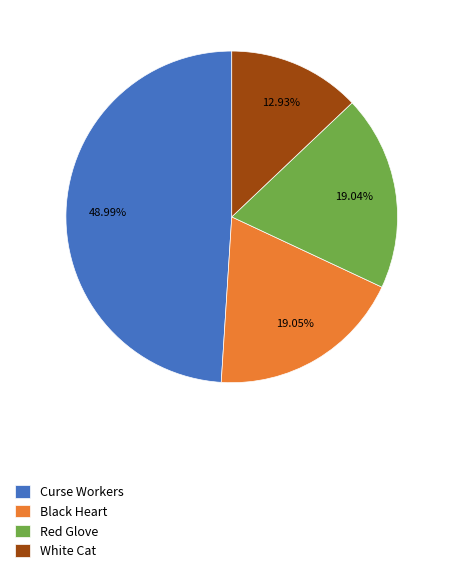

Does Curse Workers represent more than half of the total?

No